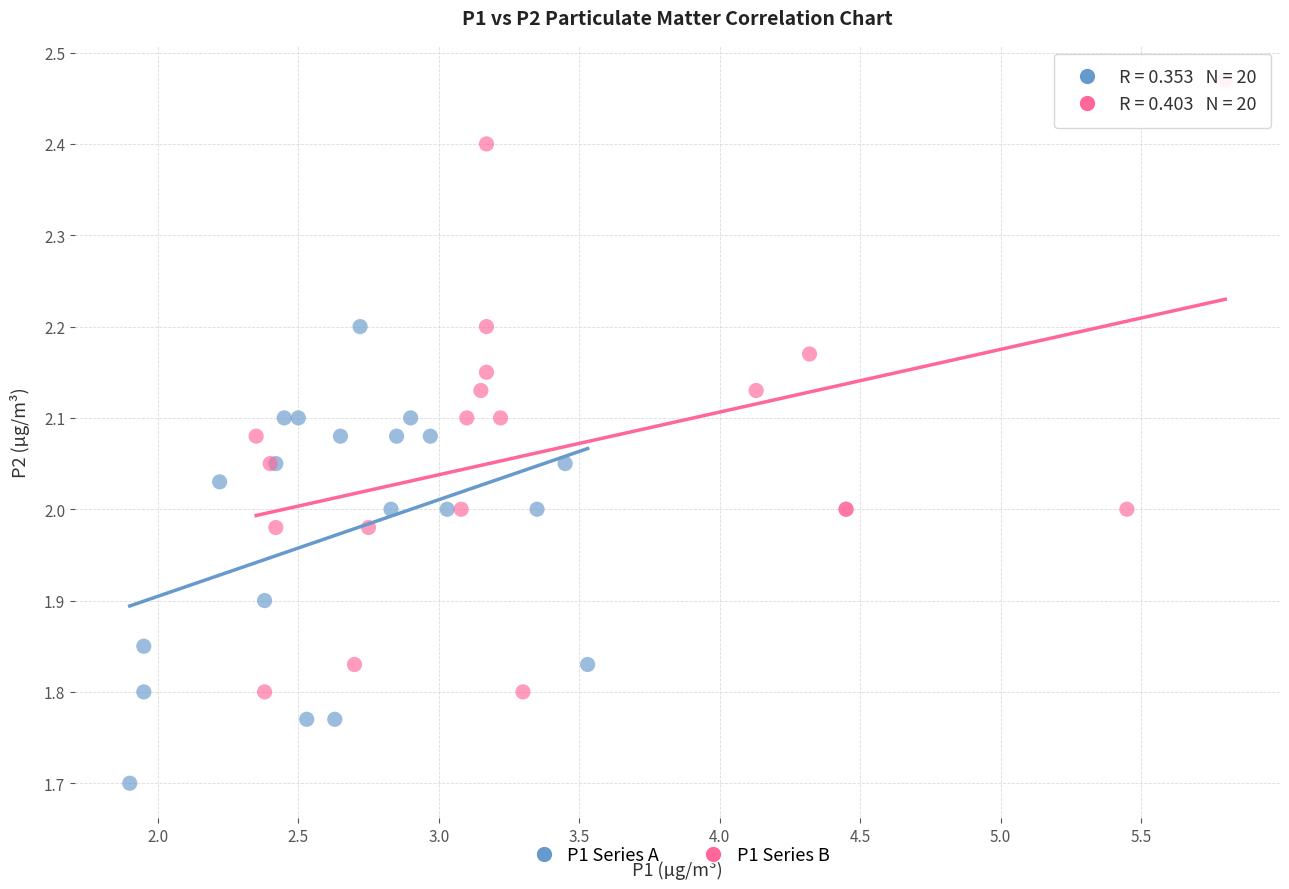

What are all the series names shown in the legend?

P1 Series A, P1 Series B